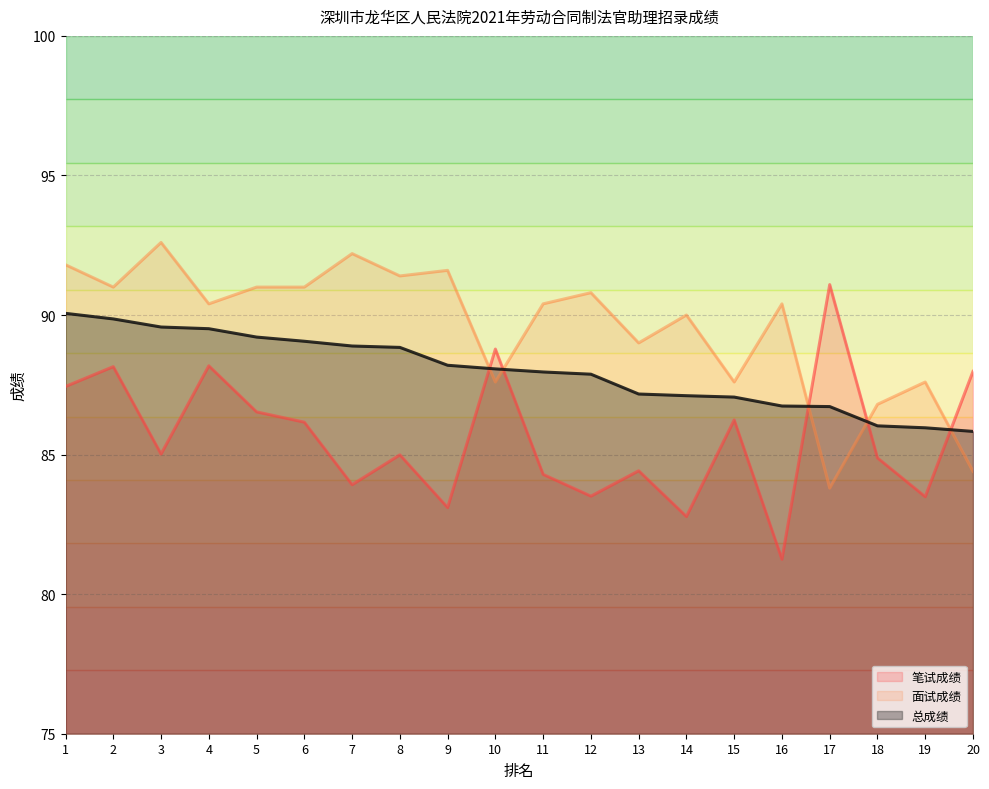

At which label is 总成绩 closest to 87?

15